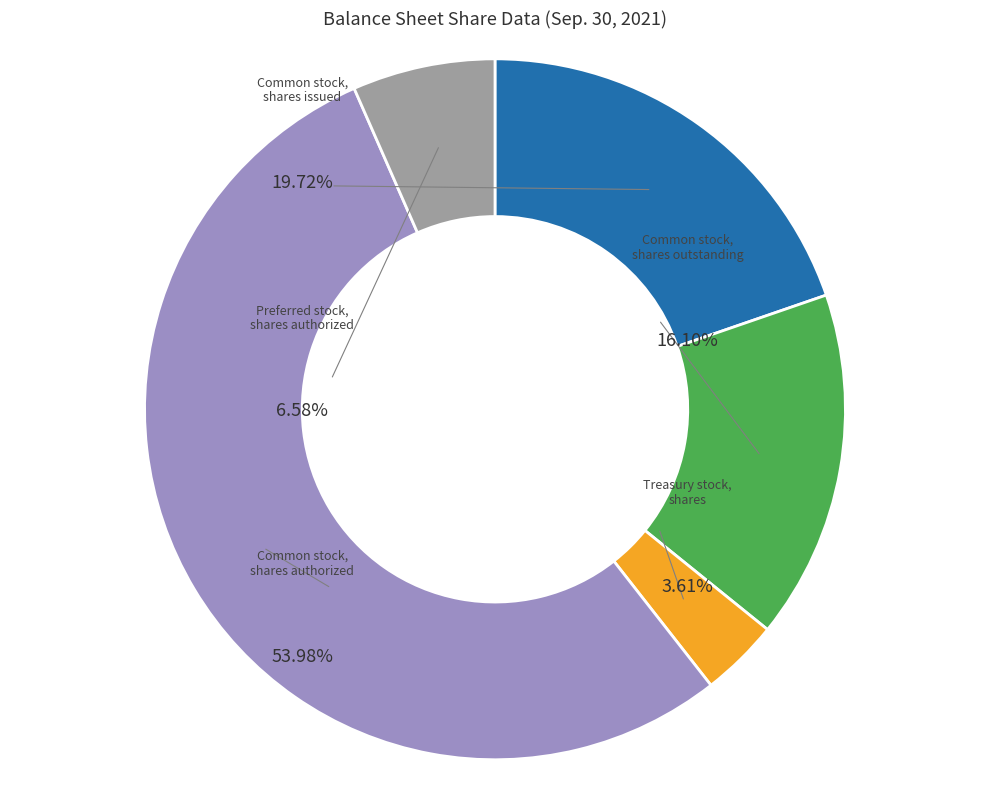

Count the number of slices in the pie.

5